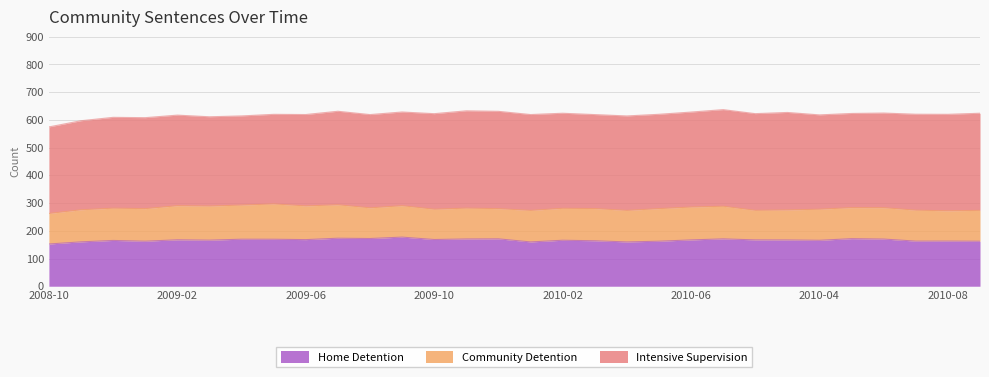

Where is the first local maximum for Home Detention?

2008-12